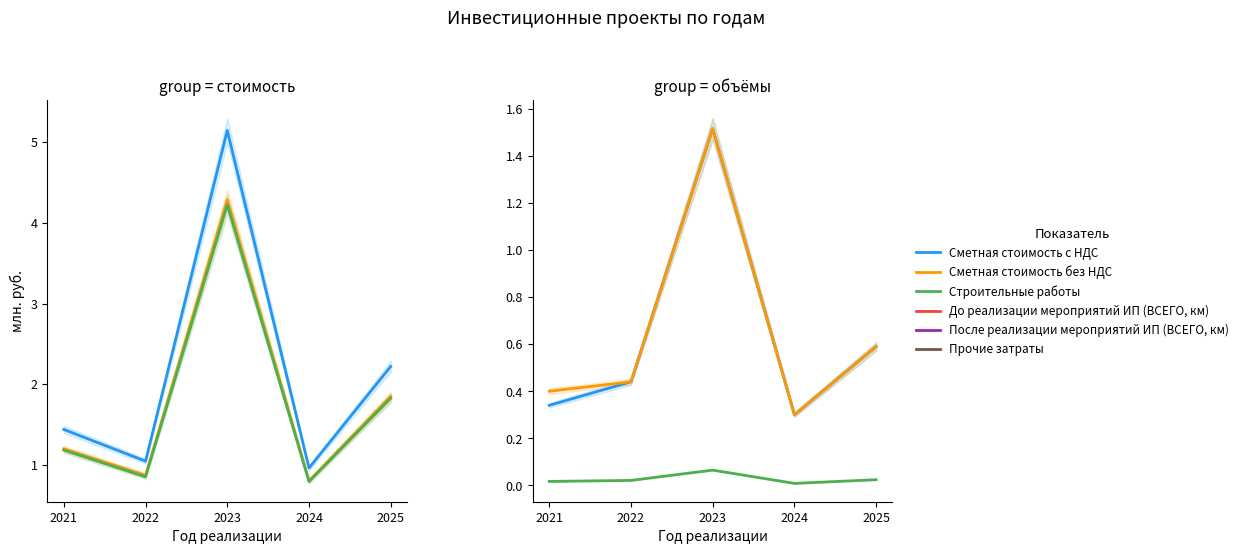

Reading left to right, what are all the values shown in this chart?

Сметная стоимость с НДС: 1.4	1.0	5.1	1.0	2.2
Сметная стоимость без НДС: 1.2	0.9	4.3	0.8	1.8
Строительные работы: 1.2	0.9	4.2	0.8	1.8
До реализации мероприятий ИП (ВСЕГО, км): 0.3	0.4	1.5	0.3	0.6
После реализации мероприятий ИП (ВСЕГО, км): 0.4	0.4	1.5	0.3	0.6
Прочие затраты: 0.0	0.0	0.1	0.0	0.0